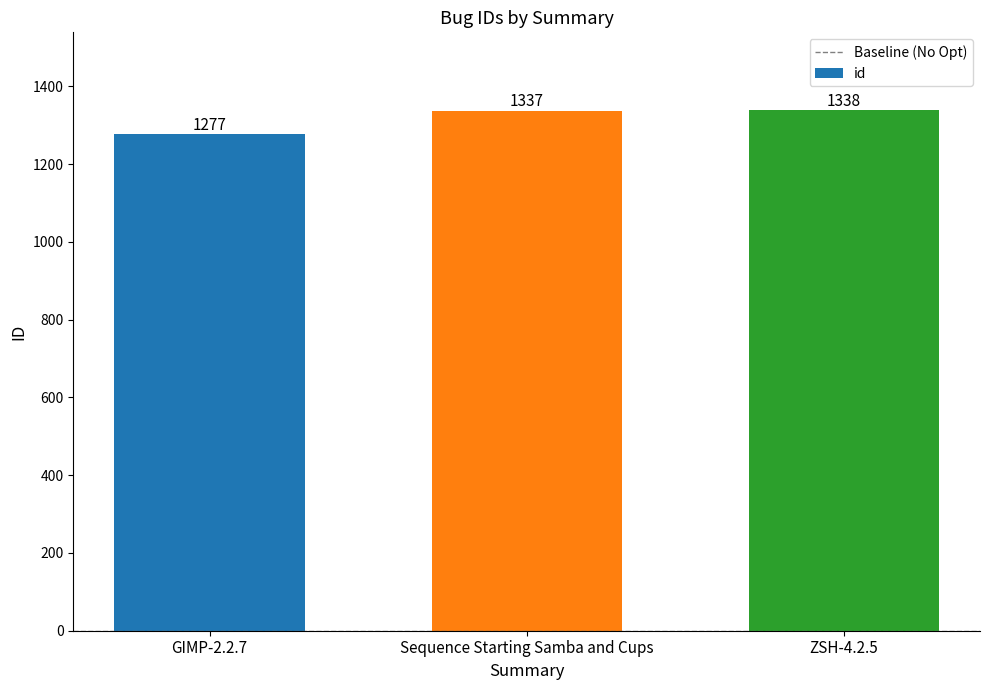

Reading left to right, what are all the values shown in this chart?

GIMP-2.2.7=1277	Sequence Starting Samba and Cups=1337	ZSH-4.2.5=1338